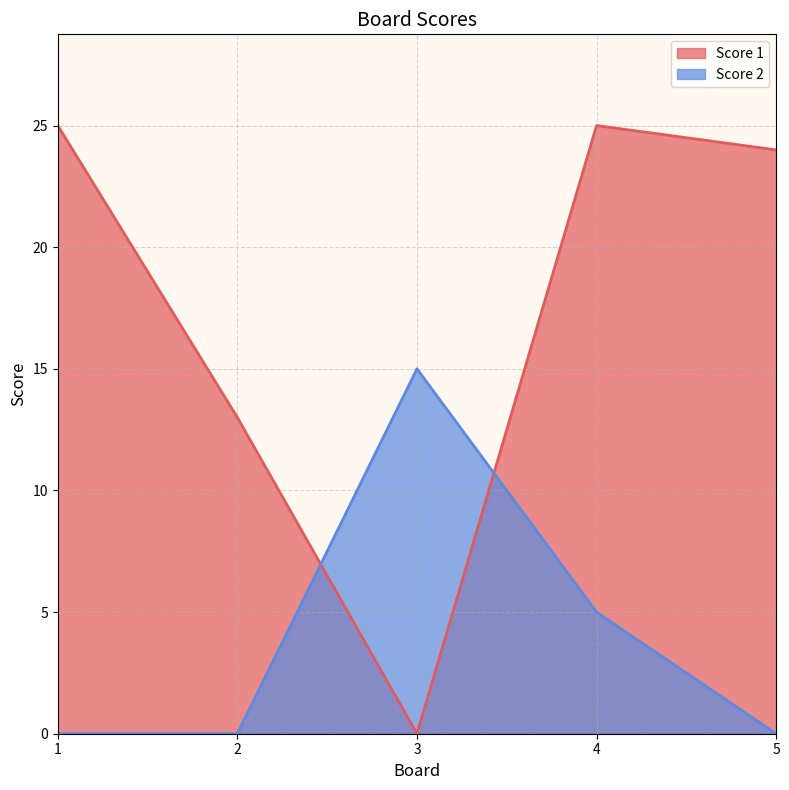

At which category does the chart reach its peak across all series?

1